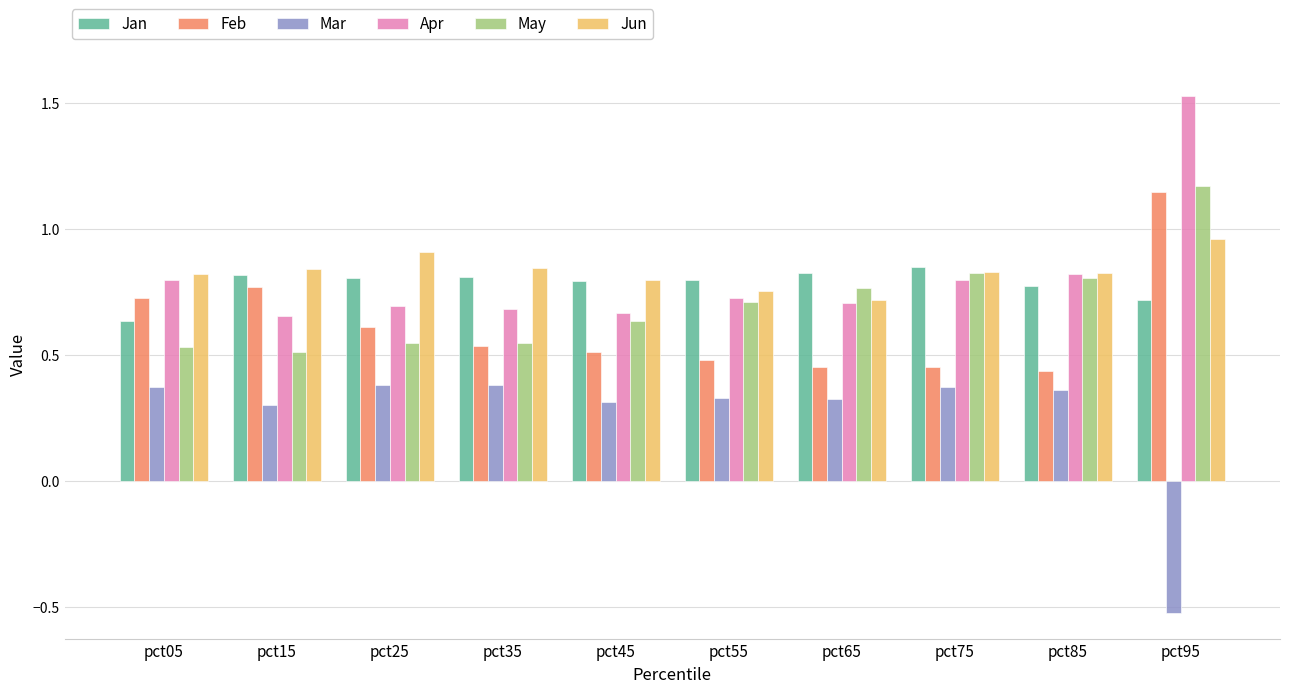

Which category has the highest value in the May series?

pct95